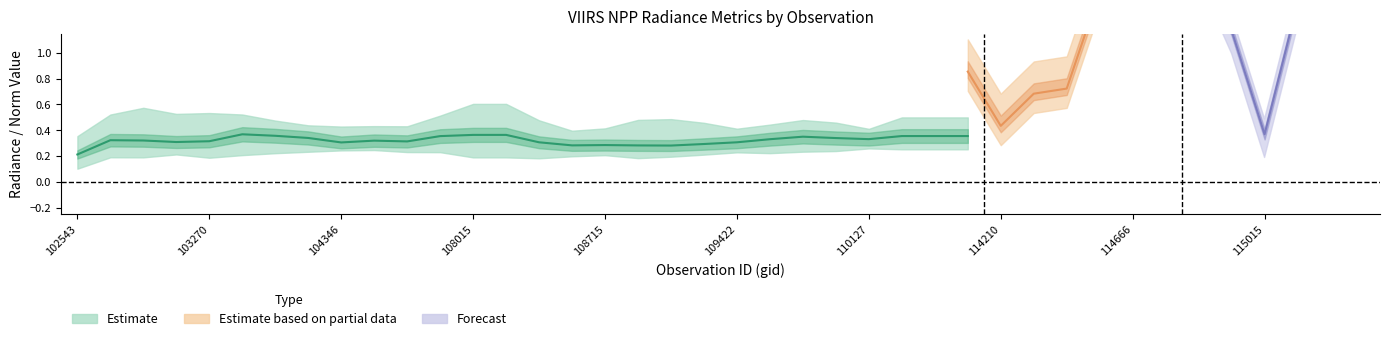

List the labels in order of rade9_bin_1q value, largest first.

109941, 114788, 102671, 105485, 114674, 108015, 110472, 114553, 114666, 107659, 109422, 110299, 114210, 114901, 104112, 108542, 110127, 111991, 103877, 109595, 115015, 104346, 115152, 109244, 115265, 108888, 103270, 115145, 103869, 109767, 102543, 108005, 108369, 108715, 114324, 103160, 108899, 102663, 108180, 114560